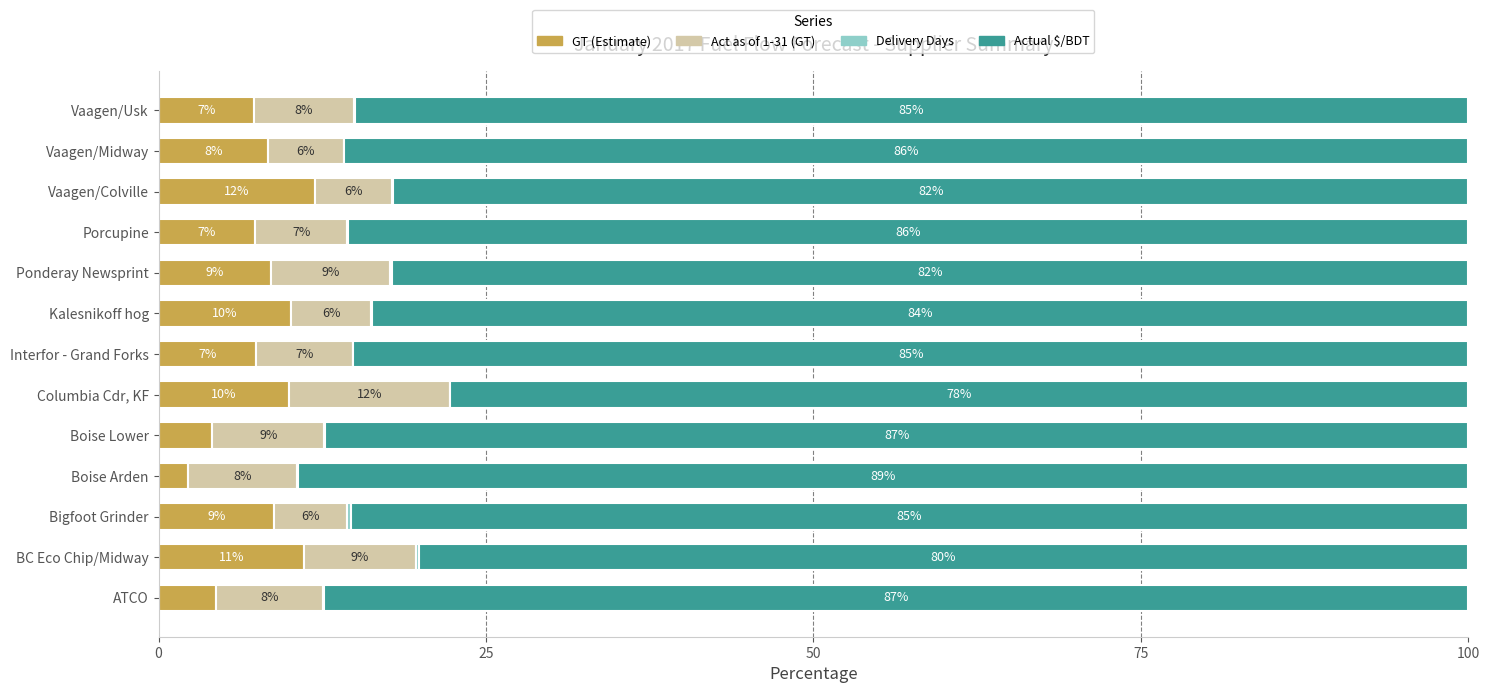

At which label does GT (Estimate) reach its peak?

Vaagen/Colville